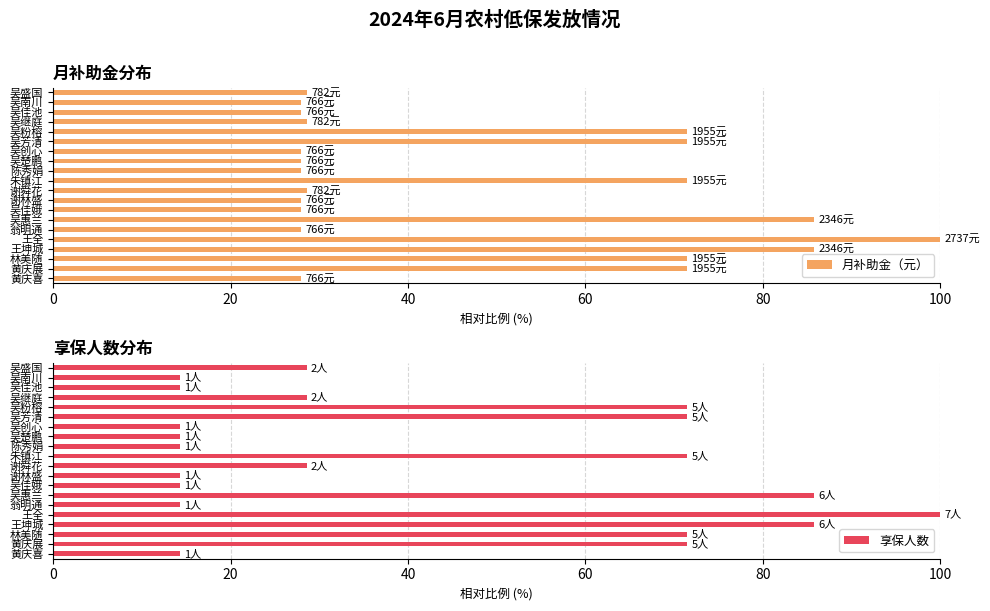

What is the lowest value of the 月补助金（元） series?

28.0